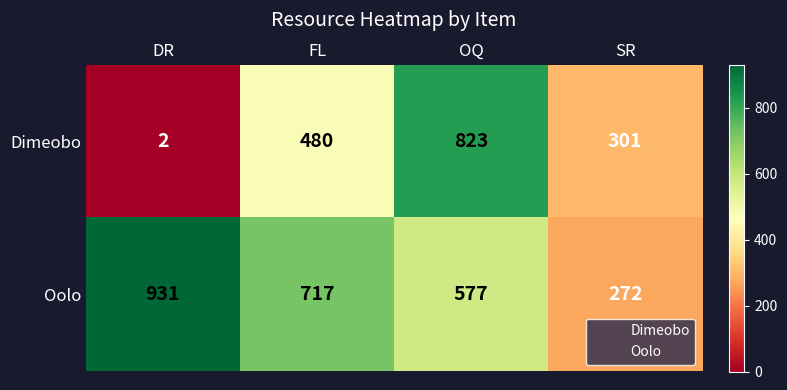

What is the minimum value for Oolo?

272